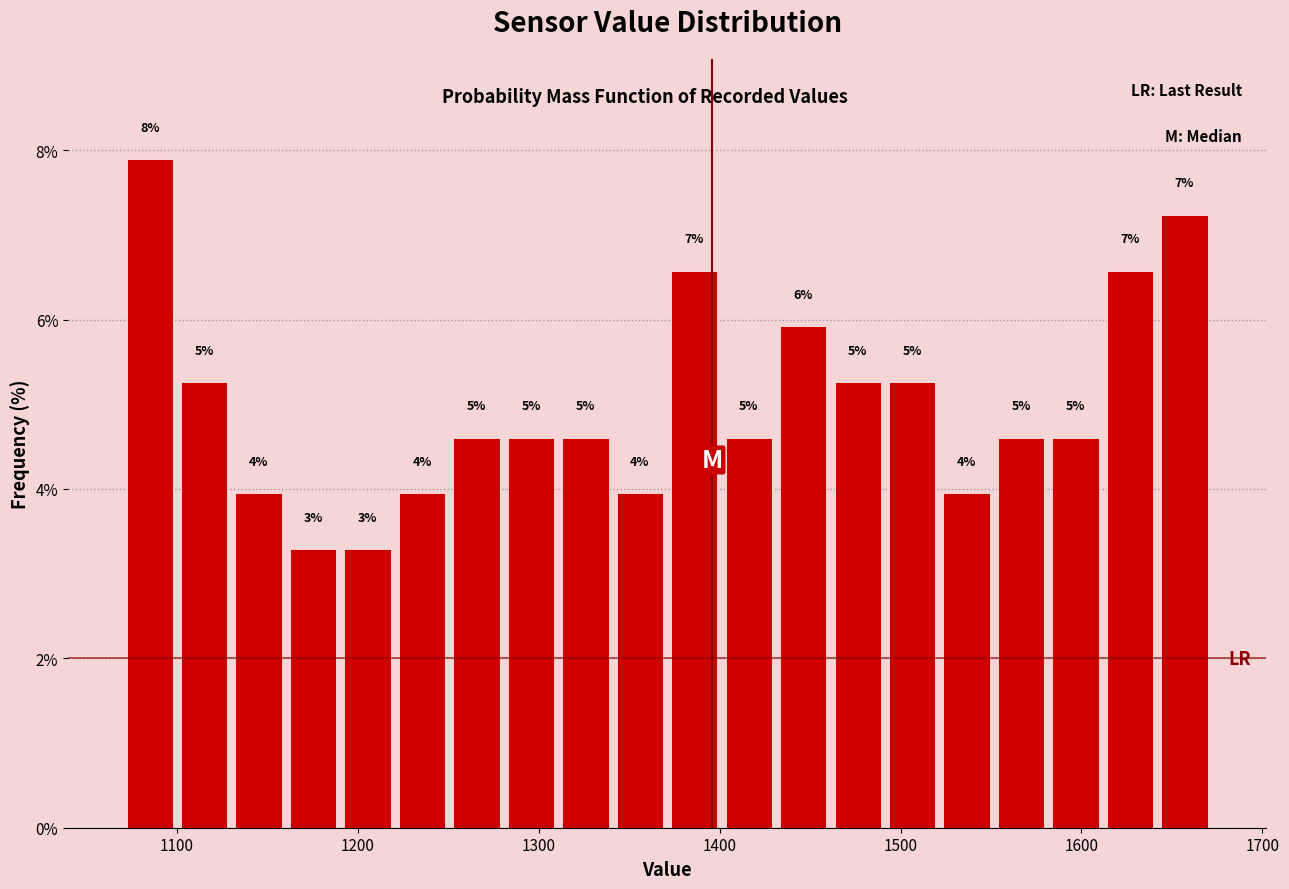

Read against the x-axis, roughly where is the centre of the tallest bar?

1090